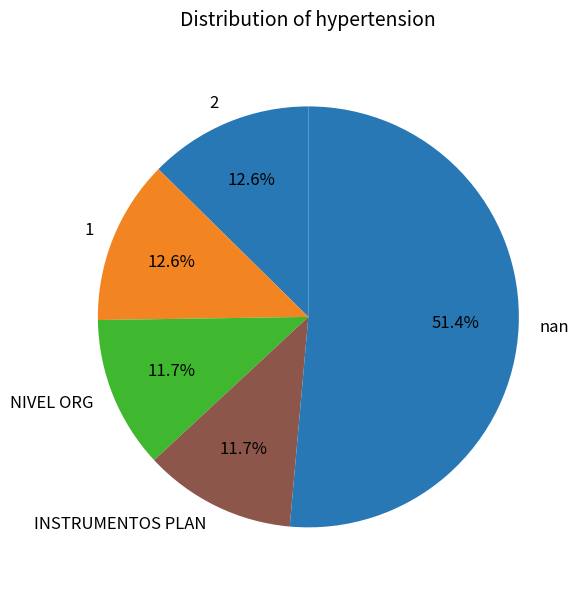

Approximately how many times larger is the value at nan compared to 1?

4.1